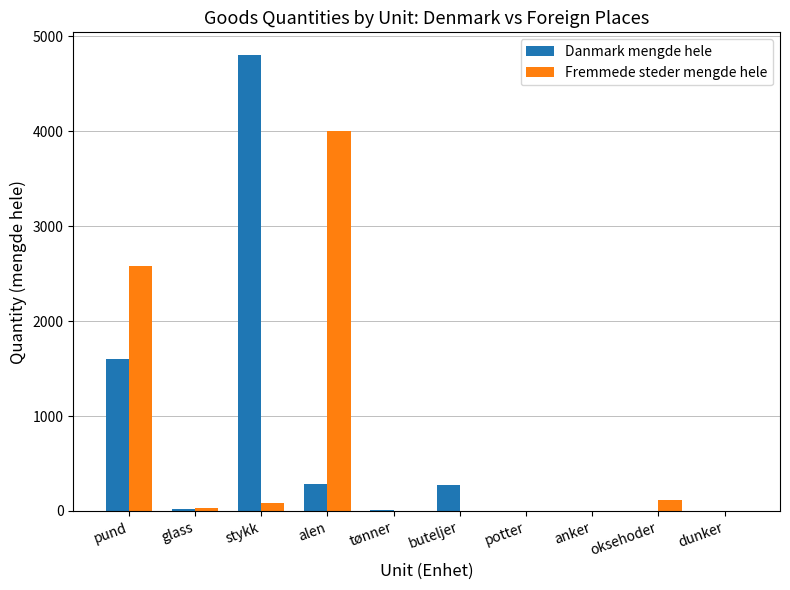

What is the greatest value displayed?

4800